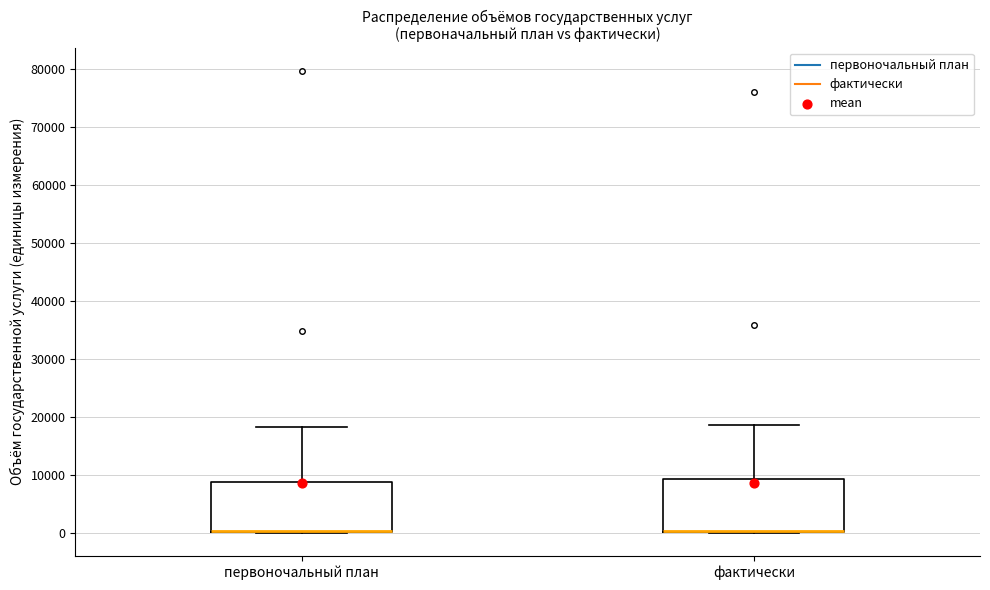

Reading left to right, transcribe this box plot: for each box, give where its median line is, the range the box spans, and where its two whiskers end, as read against the y-axis. The values are not printed on the chart, so give them approximately, as read against the axis.

первоночальный план: median 0 (drawn on the box's lower edge), box 0 to 9000, whiskers 0 to 18000
фактически: median 0 (drawn on the box's lower edge), box 0 to 9000, whiskers 0 to 18000